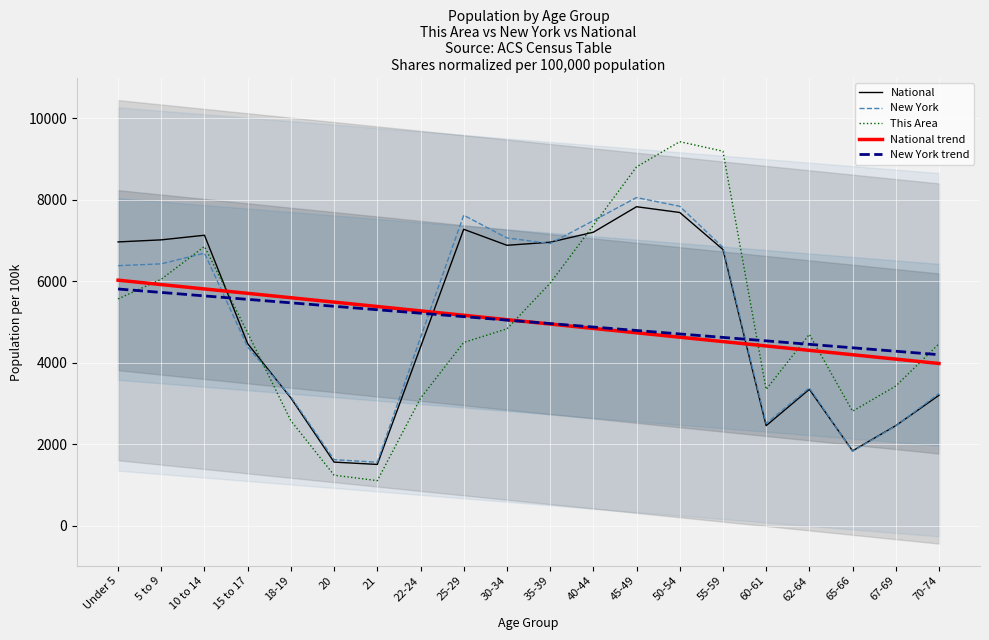

True or false: new_york and national cross at least once.

True